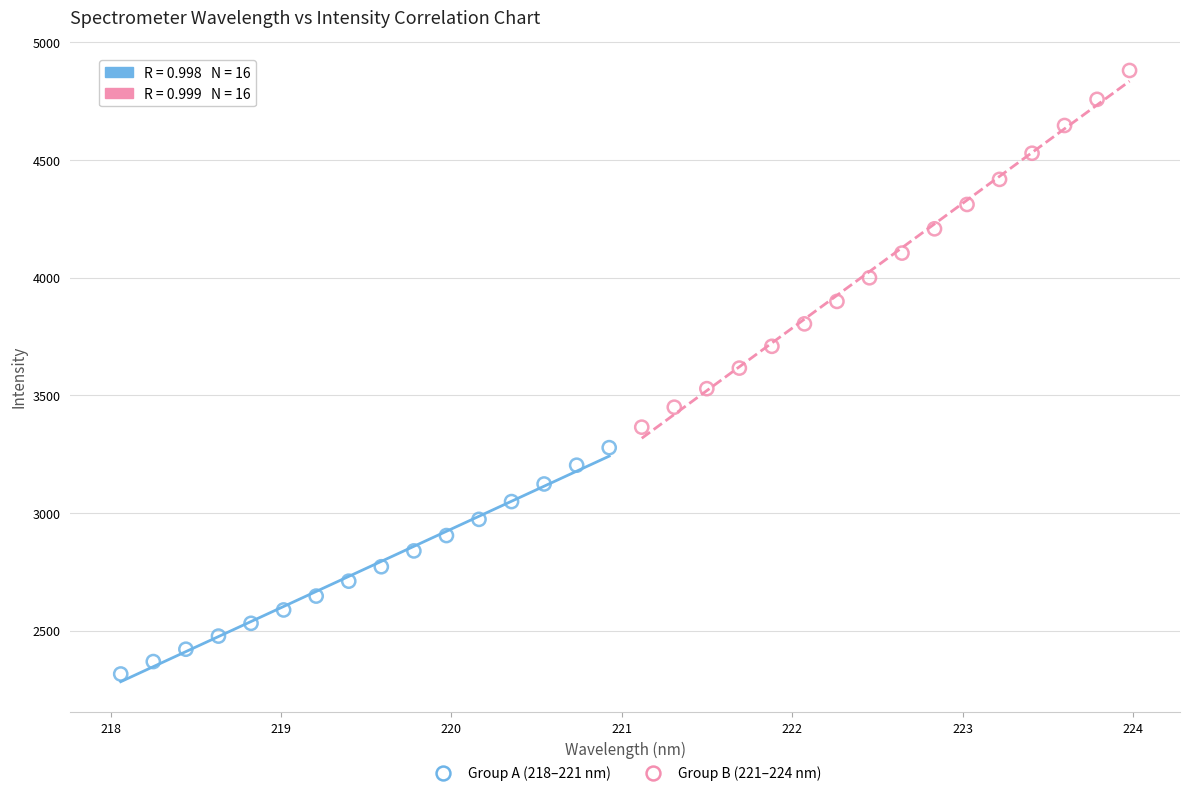

Which series reaches the maximum Y coordinate?

Group B (221–224 nm)